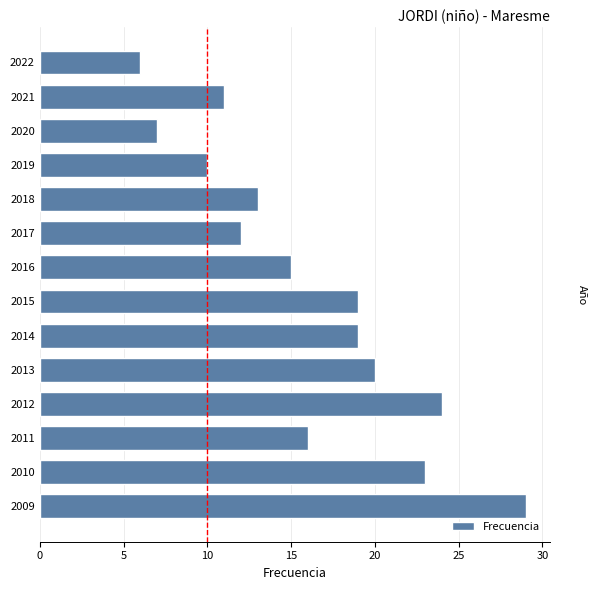

What is the change in value from 2011 to 2021?

-5